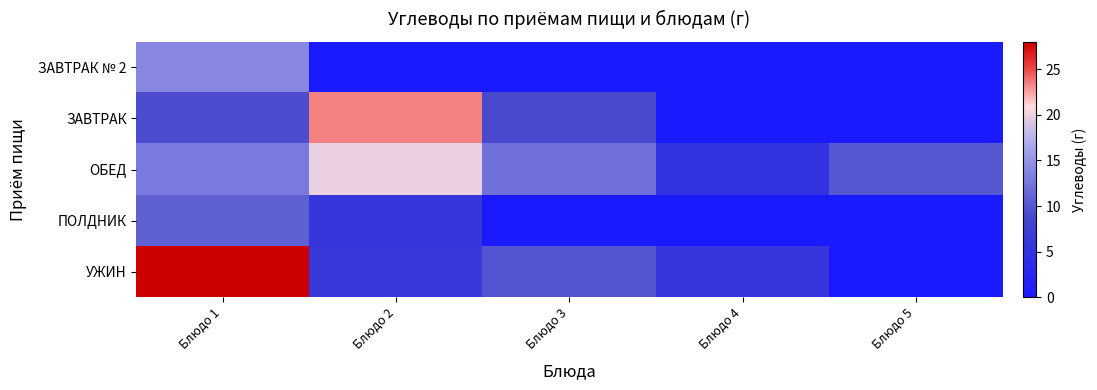

Which category has the lowest value across all series?

Блюдо 2